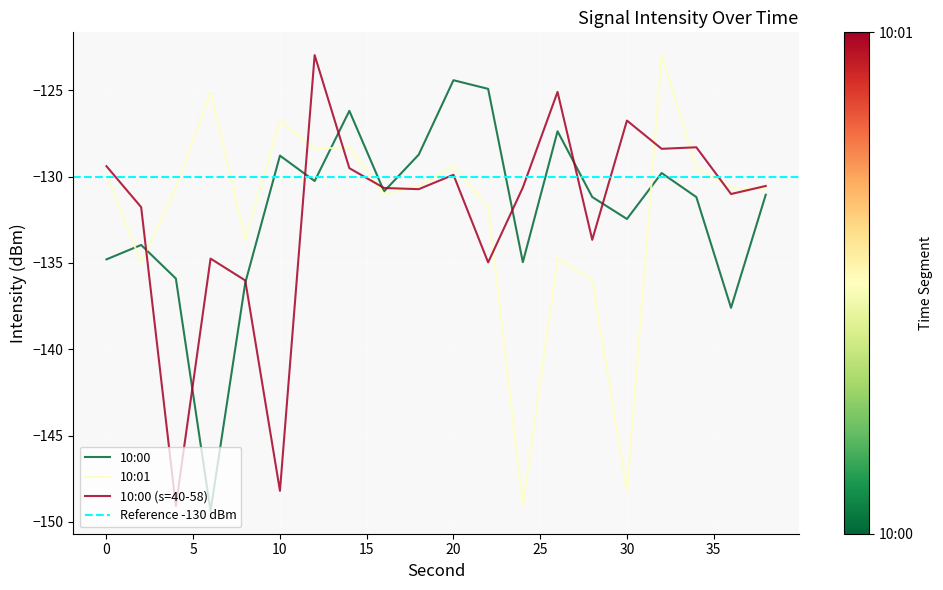

How many values in the 10:00 series are below -131?

11